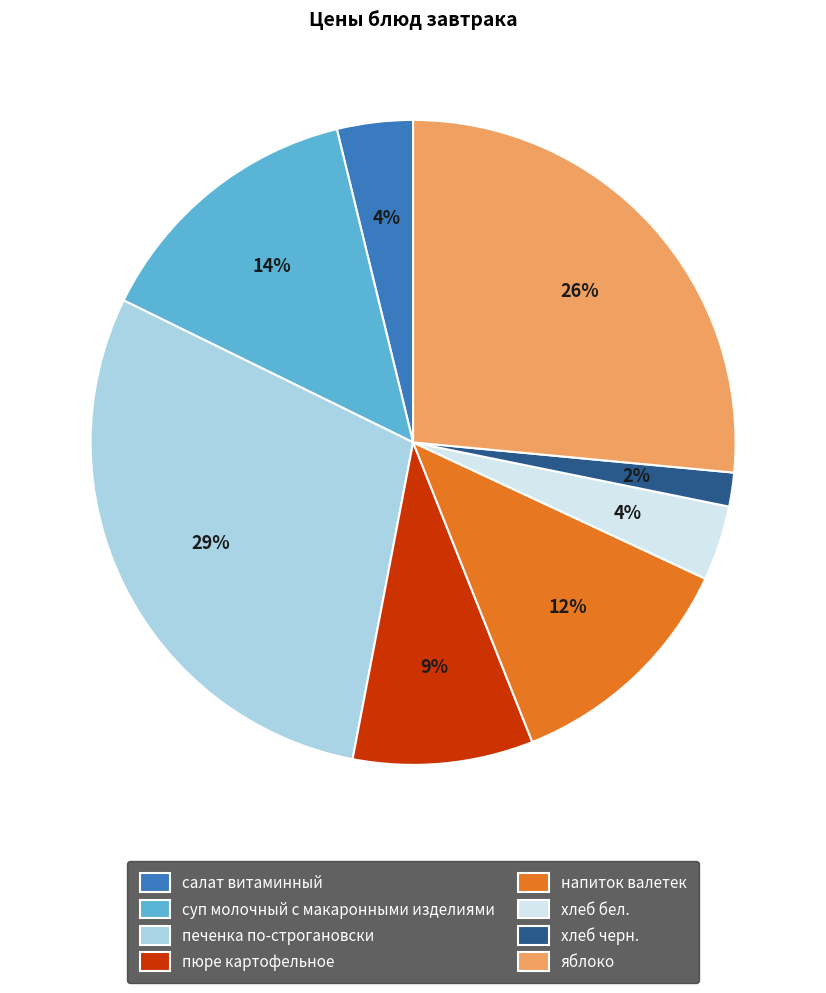

To the nearest percent, what is the difference between the пюре картофельное and суп молочный с макаронными изделиями slice percentages?

5%